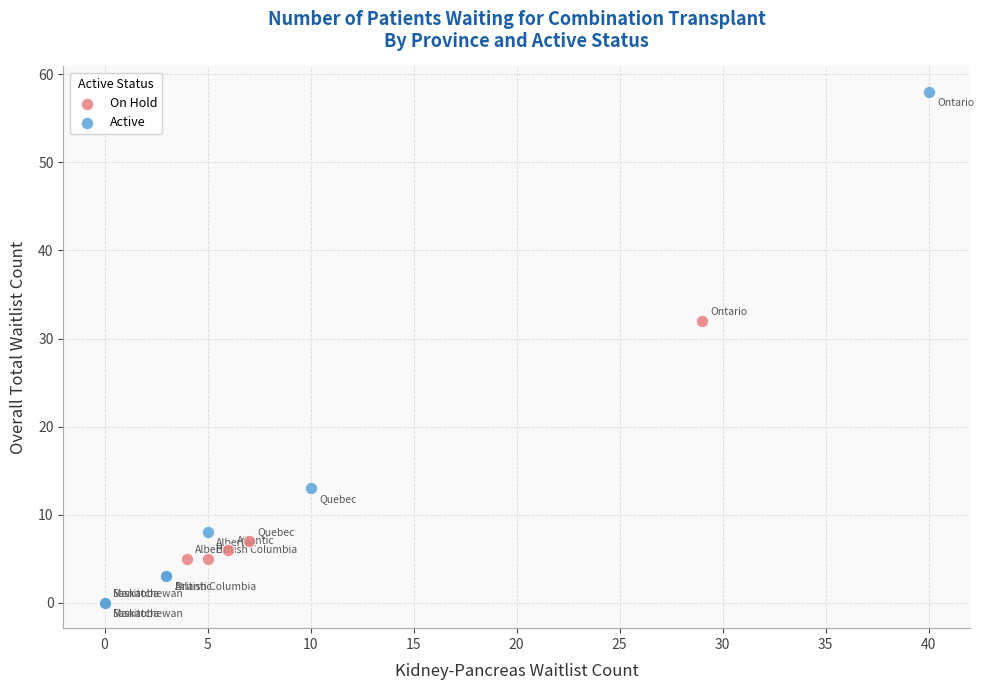

Which series has the largest Y range (max minus min)?

Active